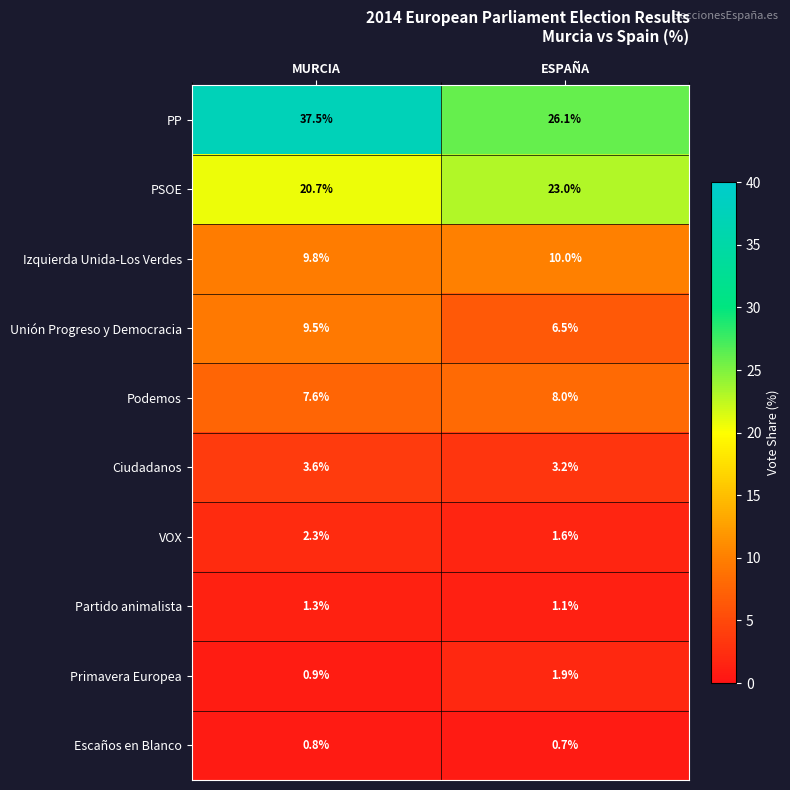

What is the total value across all series at MURCIA?

94.0